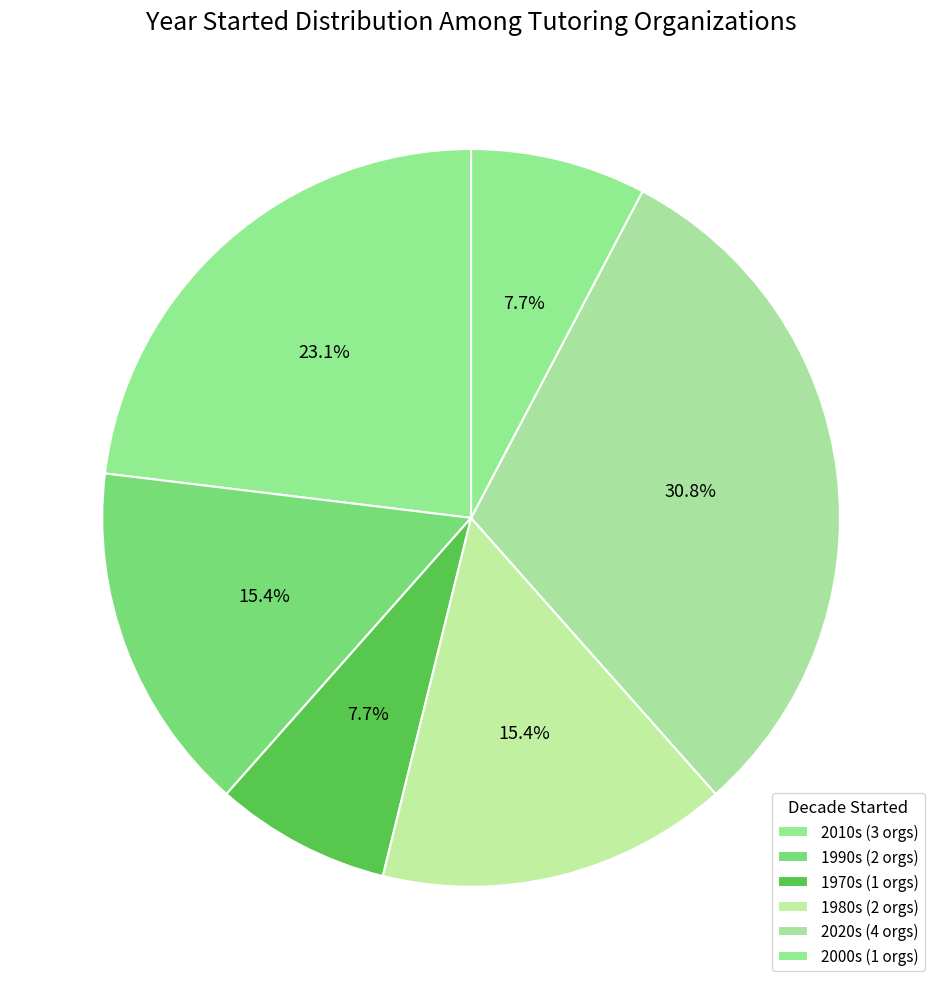

Count the number of slices in the pie.

6